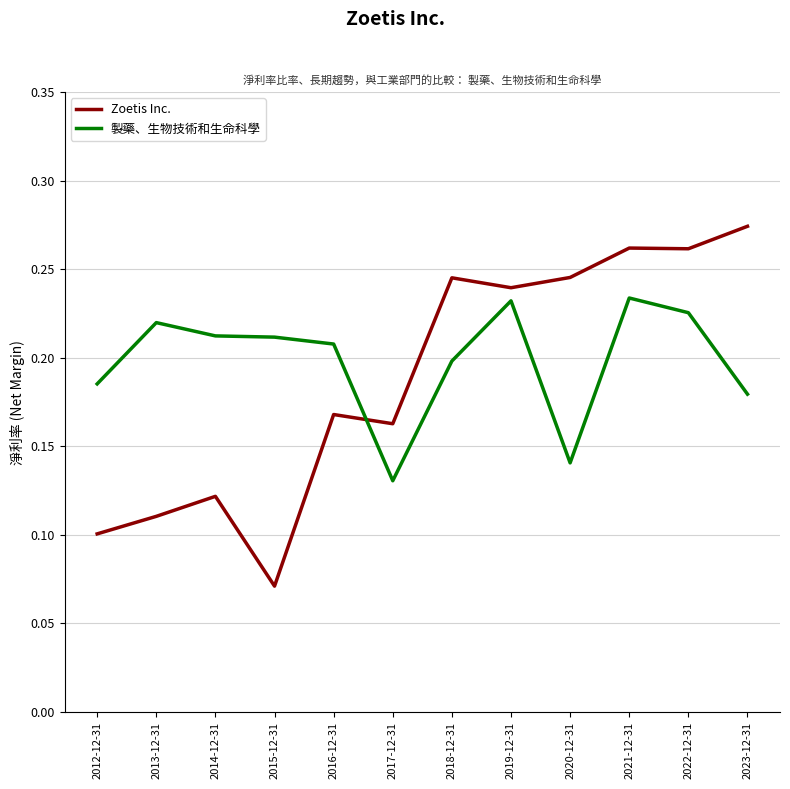

How many 製藥、生物技術和生命科學 values are between 0 and 1?

12